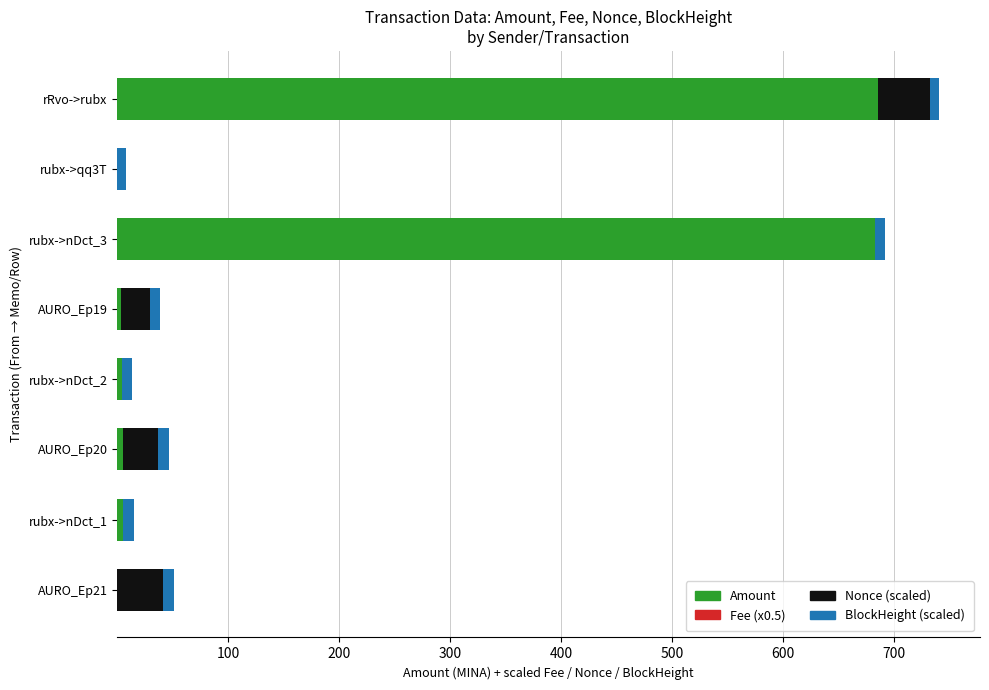

What is the highest value of the Amount series?

685.5